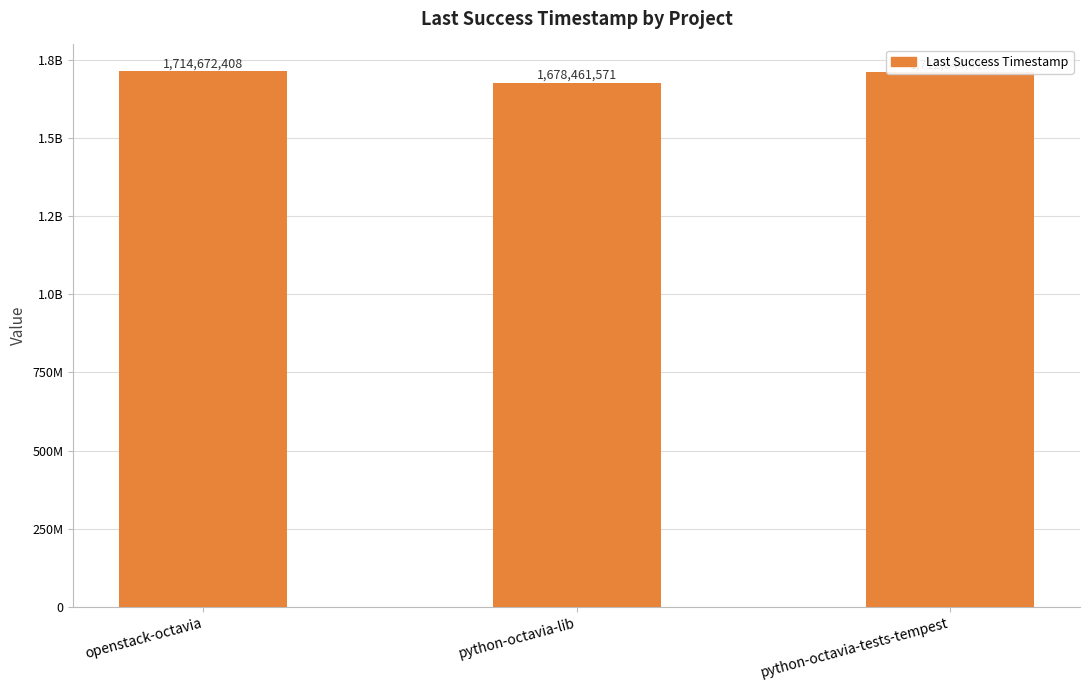

Is it true that the value at python-octavia-tests-tempest is 1712644413?

True